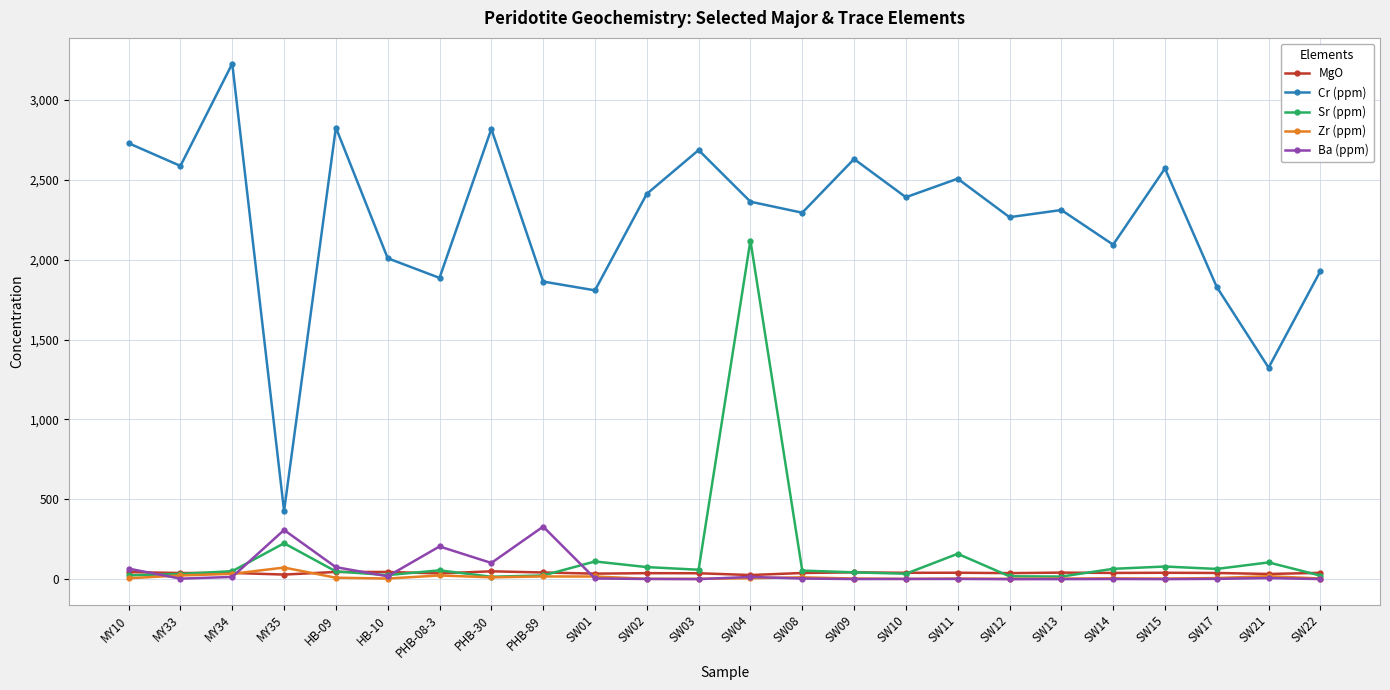

Which series has the largest total across all categories?

Cr (ppm)